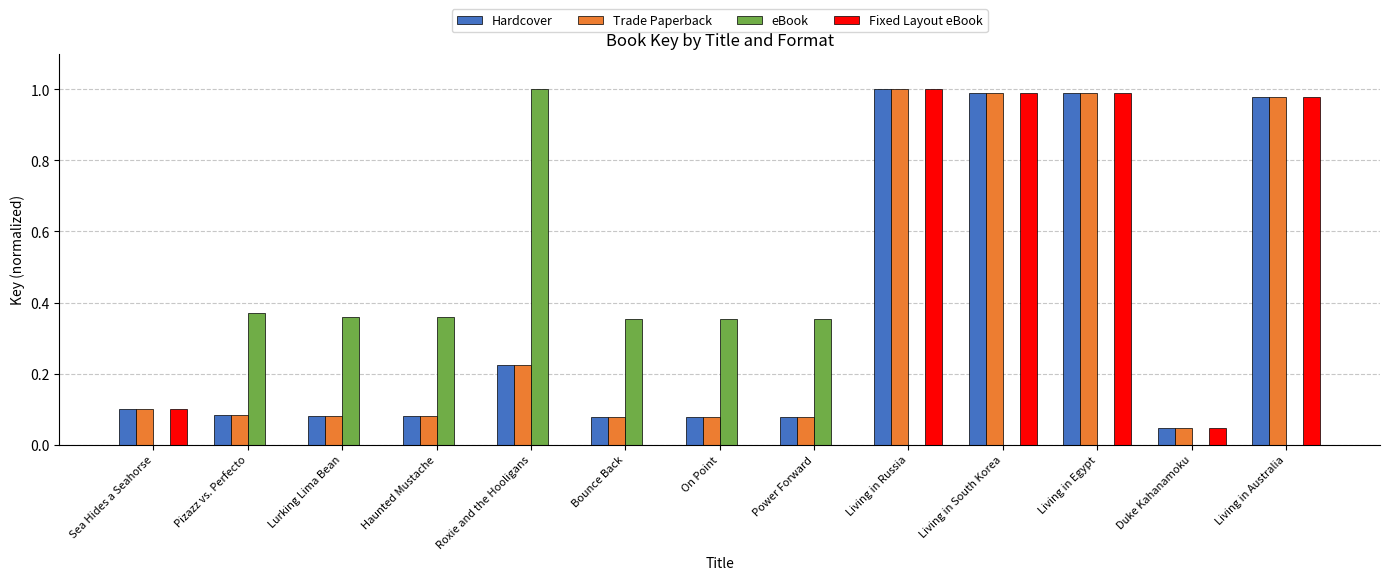

What is the sum of all Trade Paperback values?

4.8